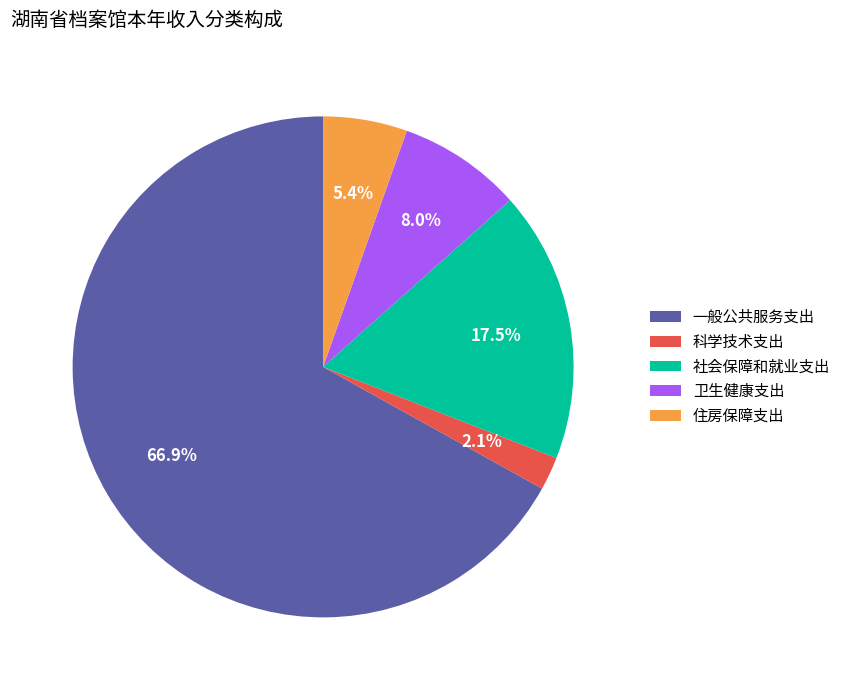

Which slice is the smallest?

科学技术支出